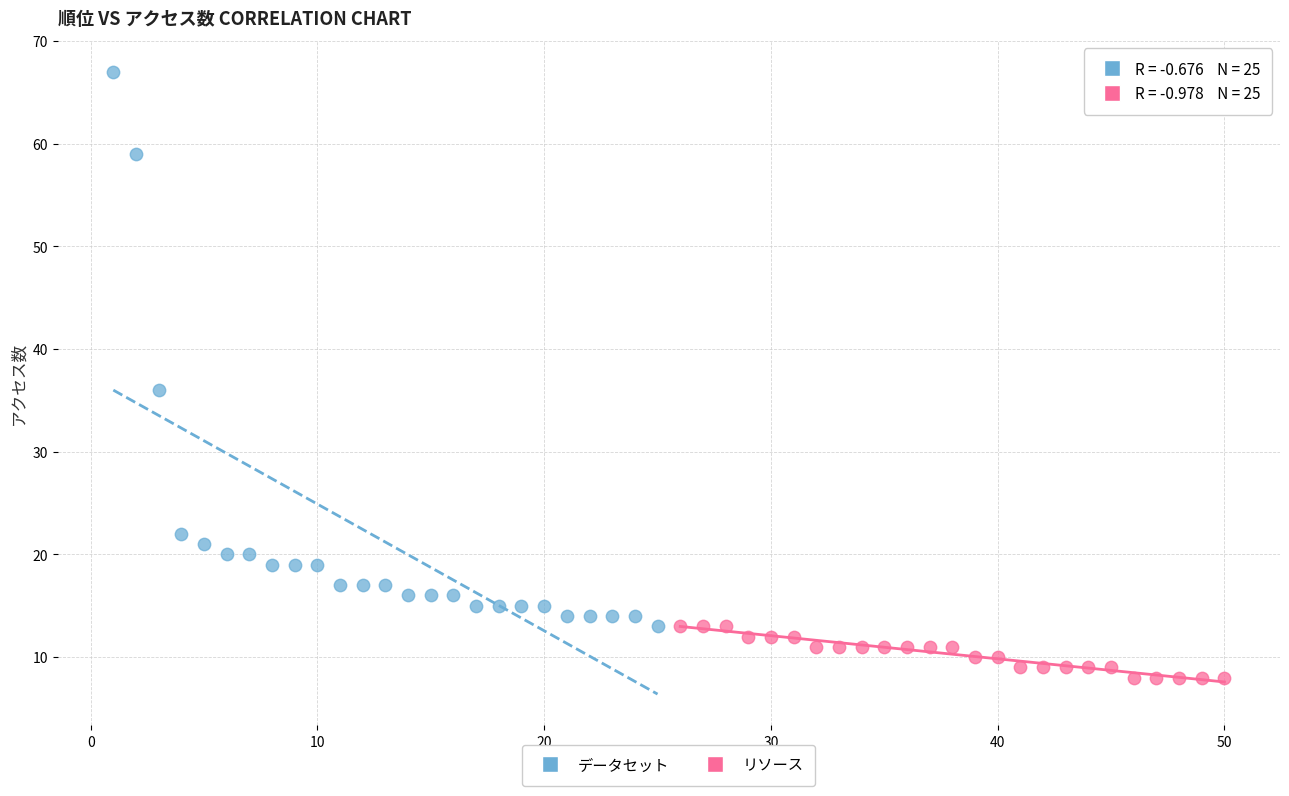

Which series contains the lowest Y value?

リソース